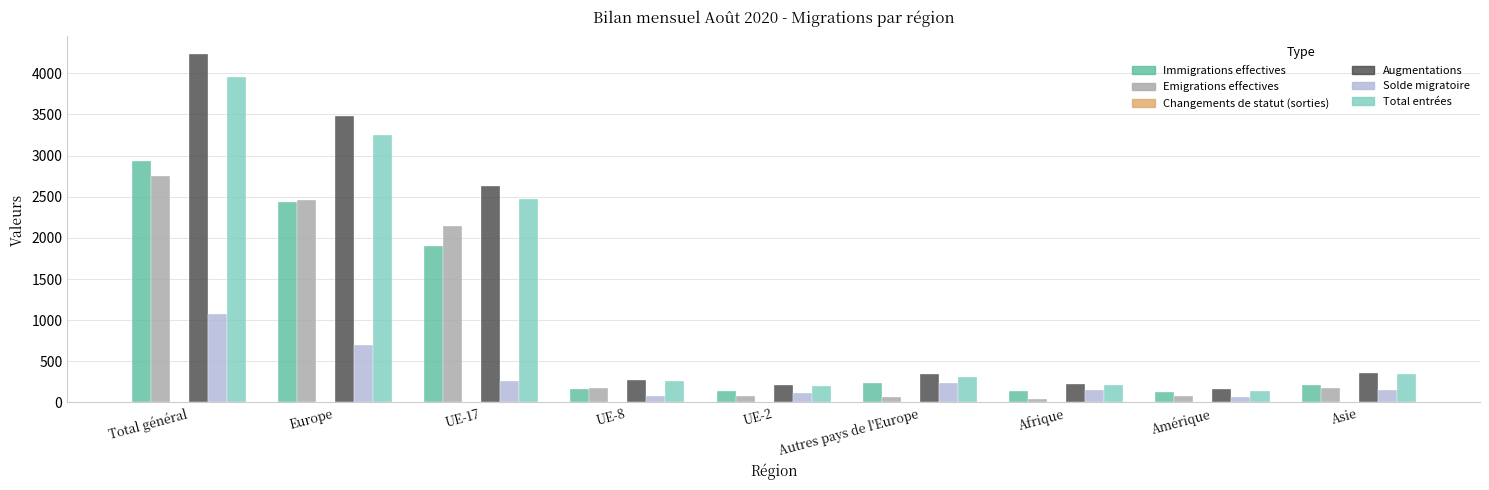

True or false: Augmentations has a value of 1971 at Europe.

False